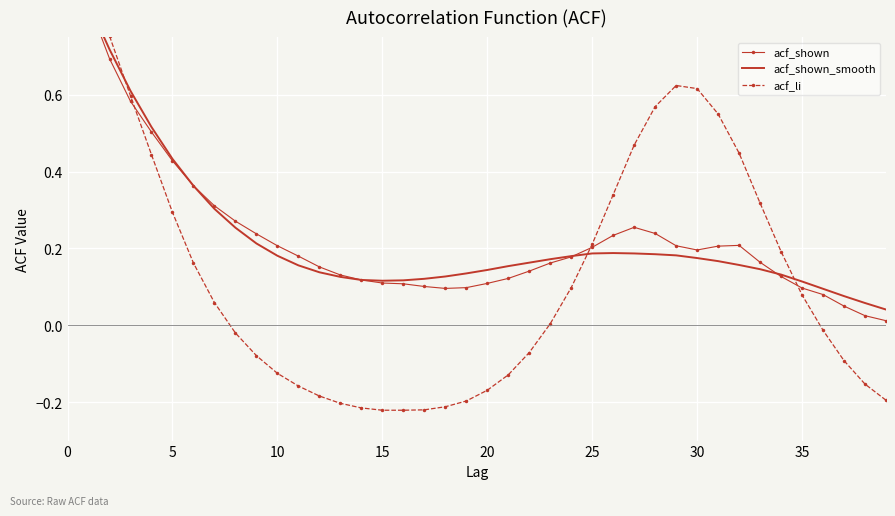

What is the maximum value shown in the chart?

1.0